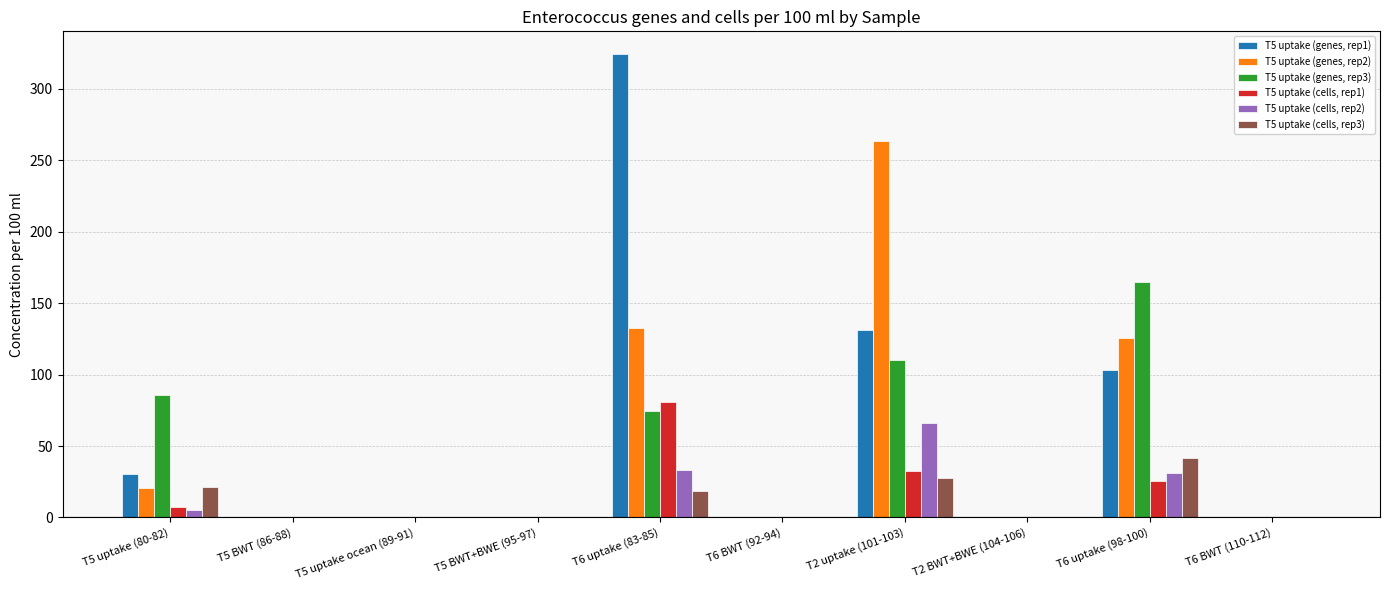

What is the sum of the T5 uptake (cells, rep2) values at T6 BWT (110-112) and T2 uptake (101-103)?

66.0